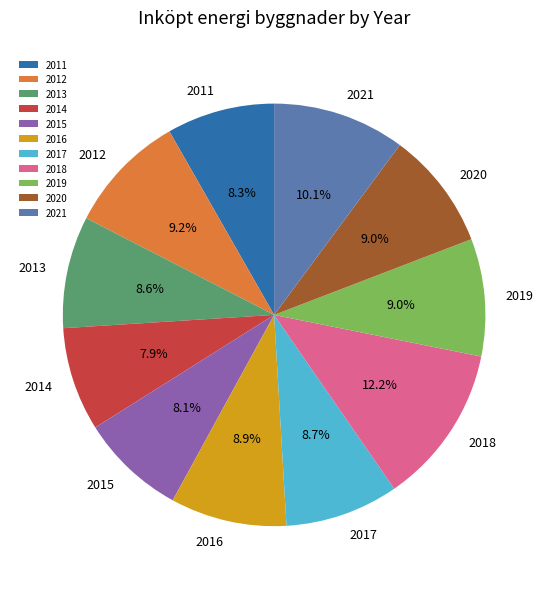

To the nearest percent, what is the difference between the largest and smallest slice percentages?

4%